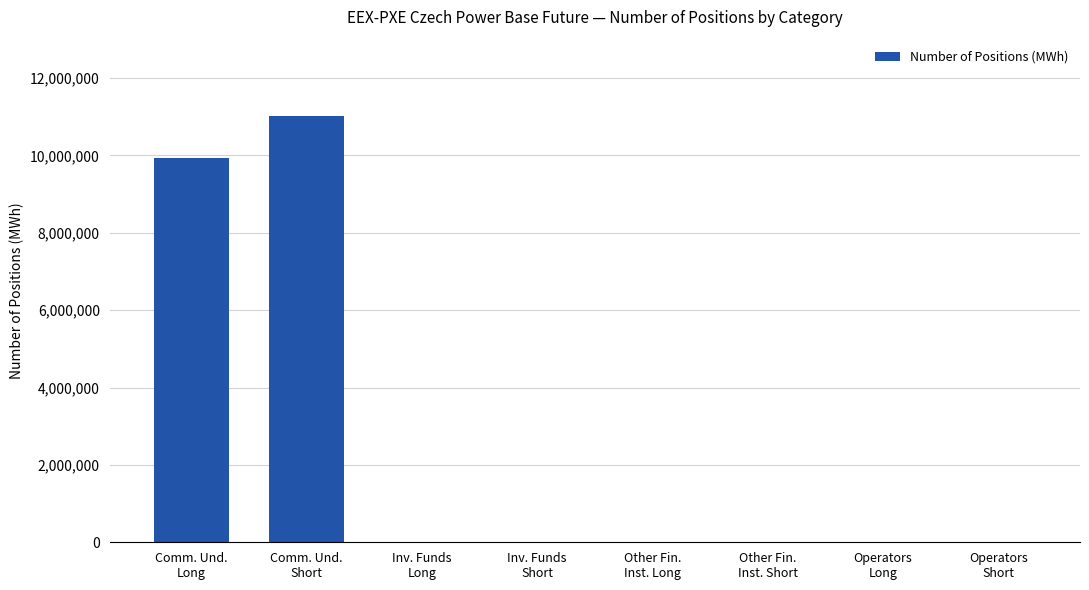

The value at Comm. Und.
Long is 5278969. True or false?

False